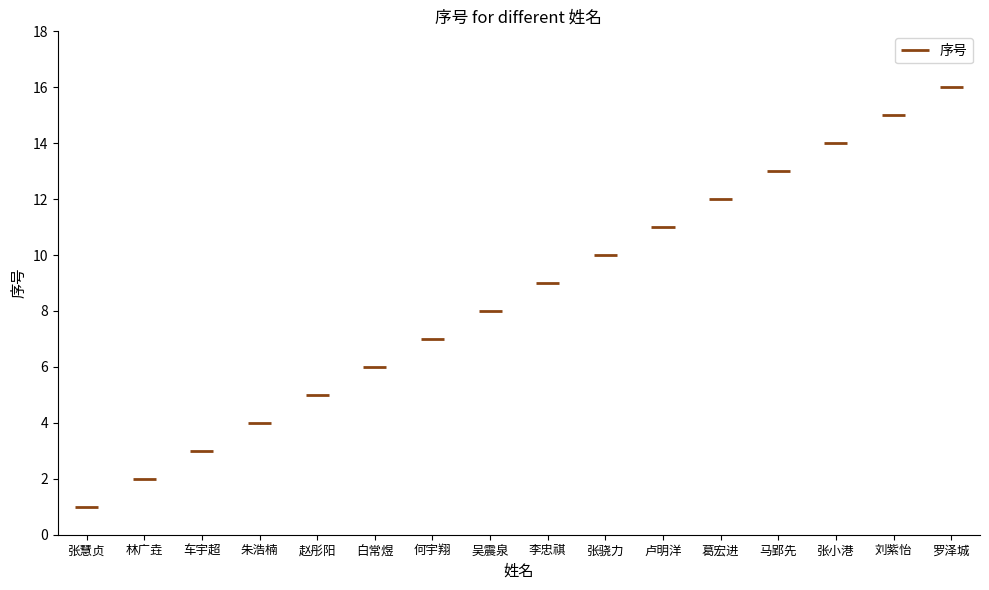

What is the change in value from 车宇超 to 朱浩楠?

+1